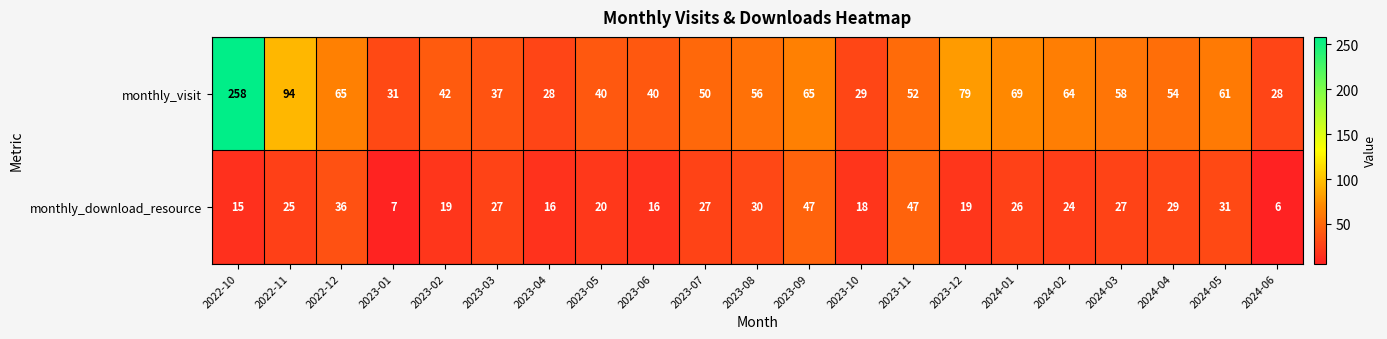

What is the difference between the second highest and second lowest values in the monthly_download_resource series?

40